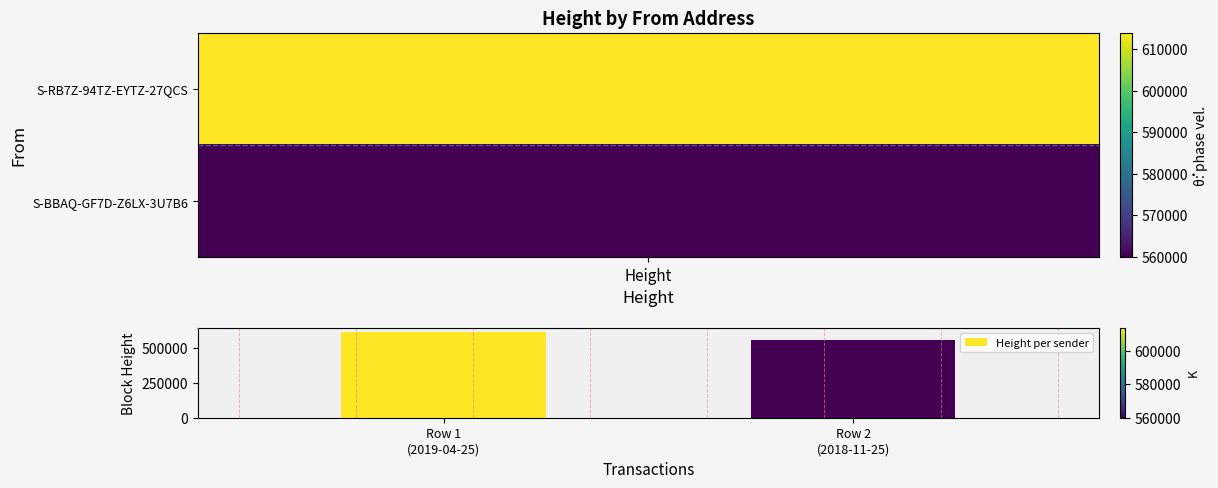

Reading left to right, what are all the values shown in this chart?

613996	559903